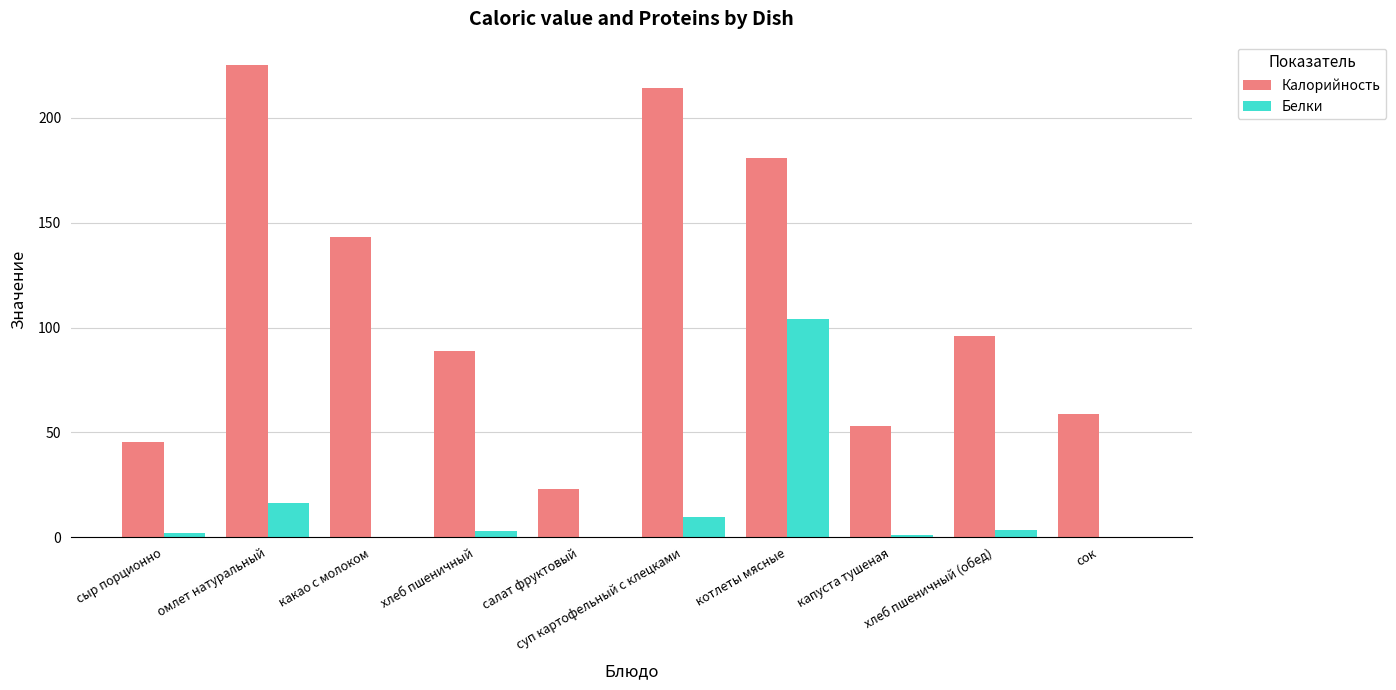

The value of Белки at котлеты мясные is 71.2. True or false?

False